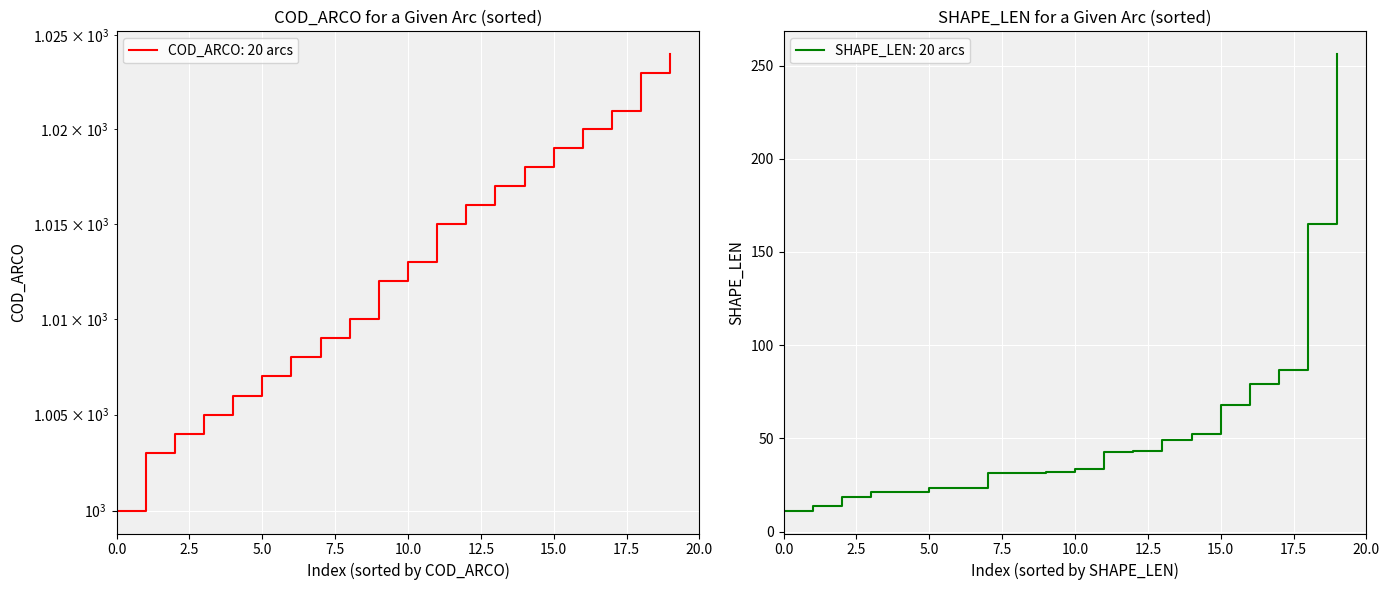

Rank the categories by value from highest to lowest.

1024, 1023, 1021, 1020, 1019, 1018, 1017, 1016, 1015, 1013, 1012, 1010, 1009, 1008, 1007, 1006, 1005, 1004, 1003, 1000